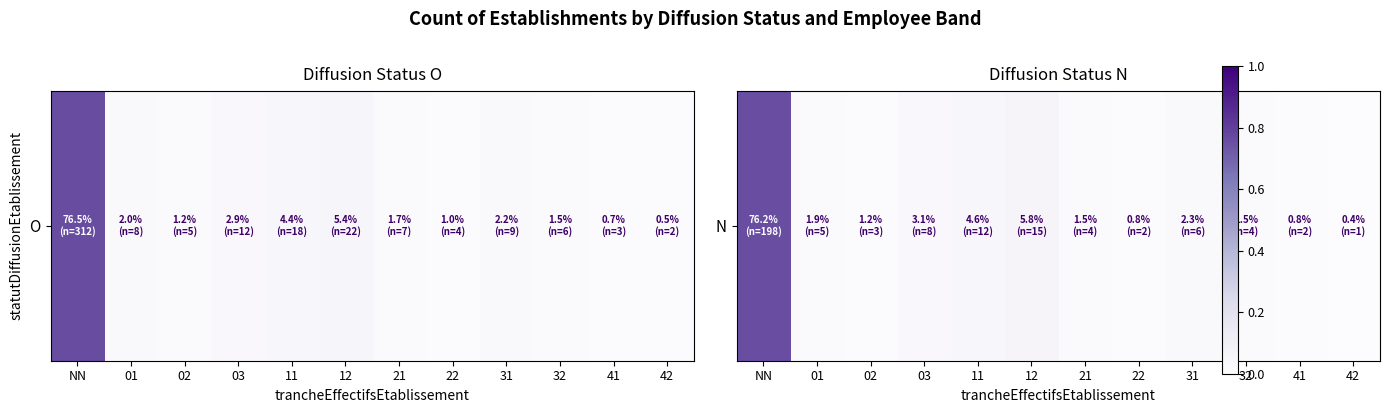

What is the sum of all values?

1.0